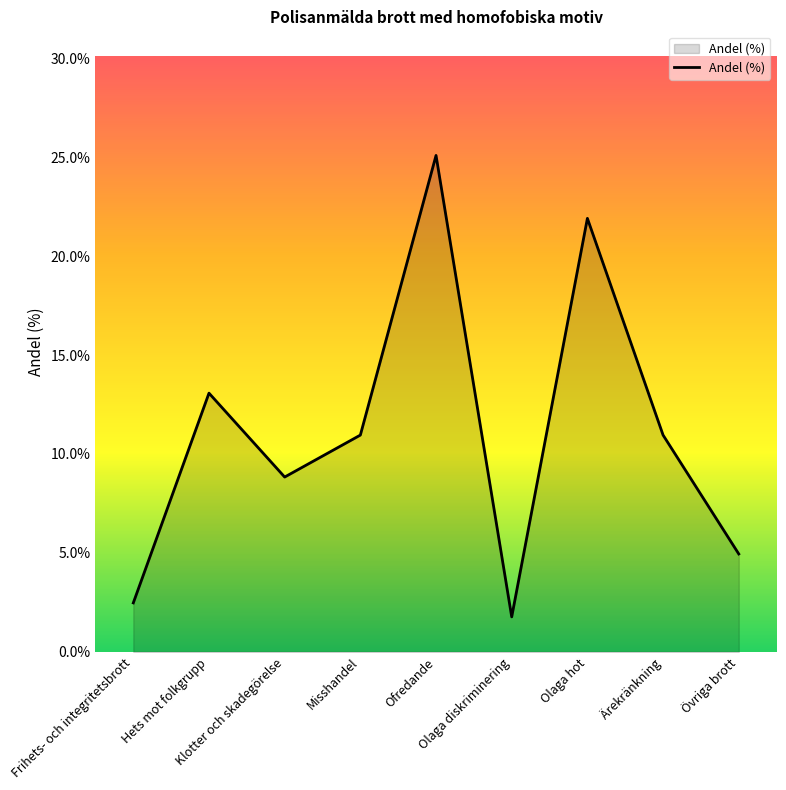

How many interior local peaks (higher than both neighbors) does the data have?

3